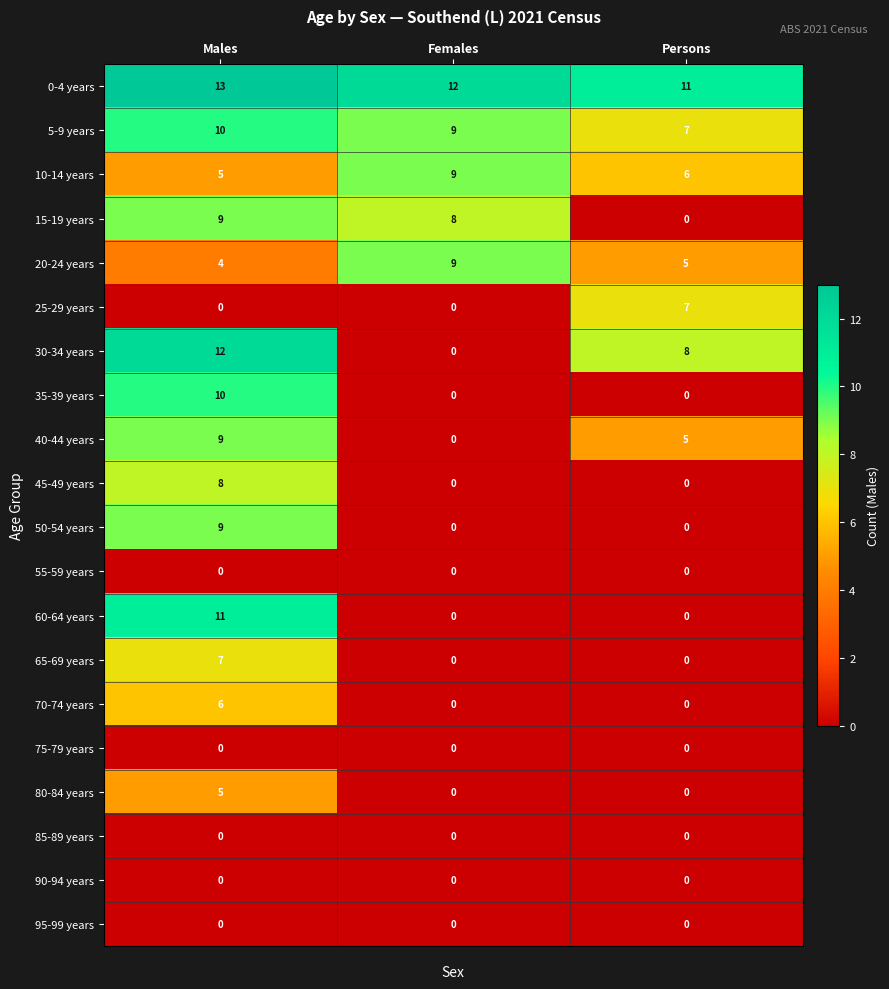

How many values in the 35-39 years series exceed 0?

1